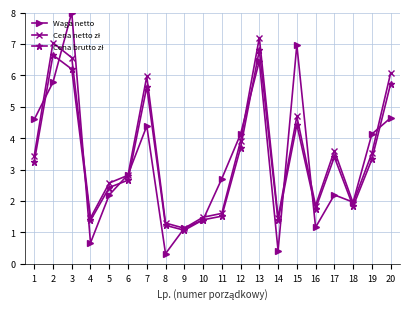

What is the greatest value displayed?

8.0